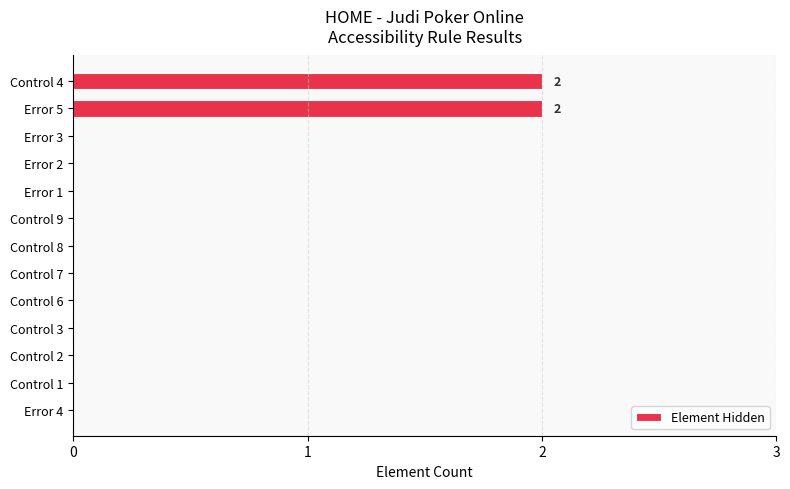

The chart shows a value of 1 at Error 3. True or false?

False